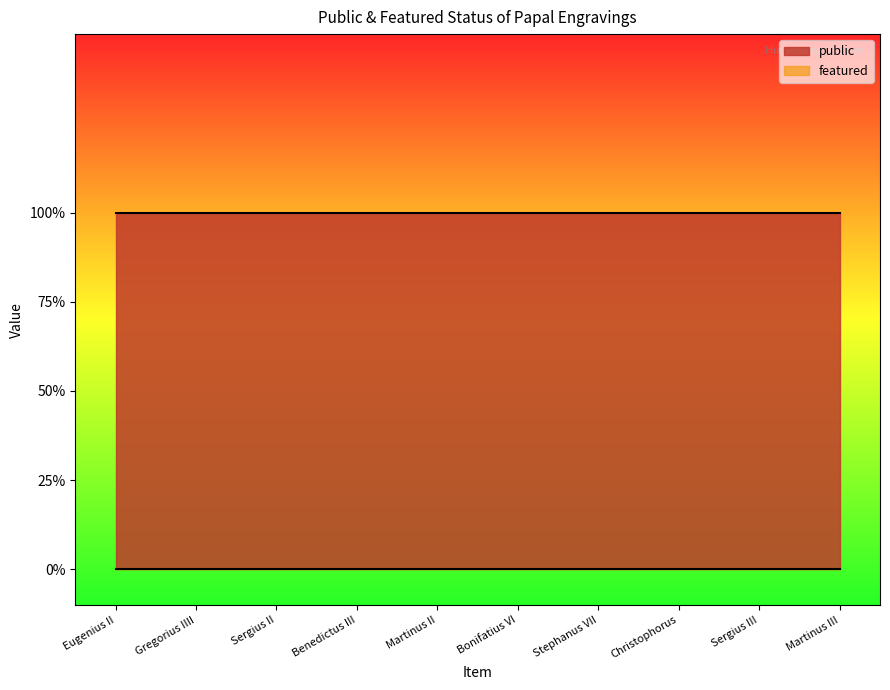

What position from the right is Sergius III?

2